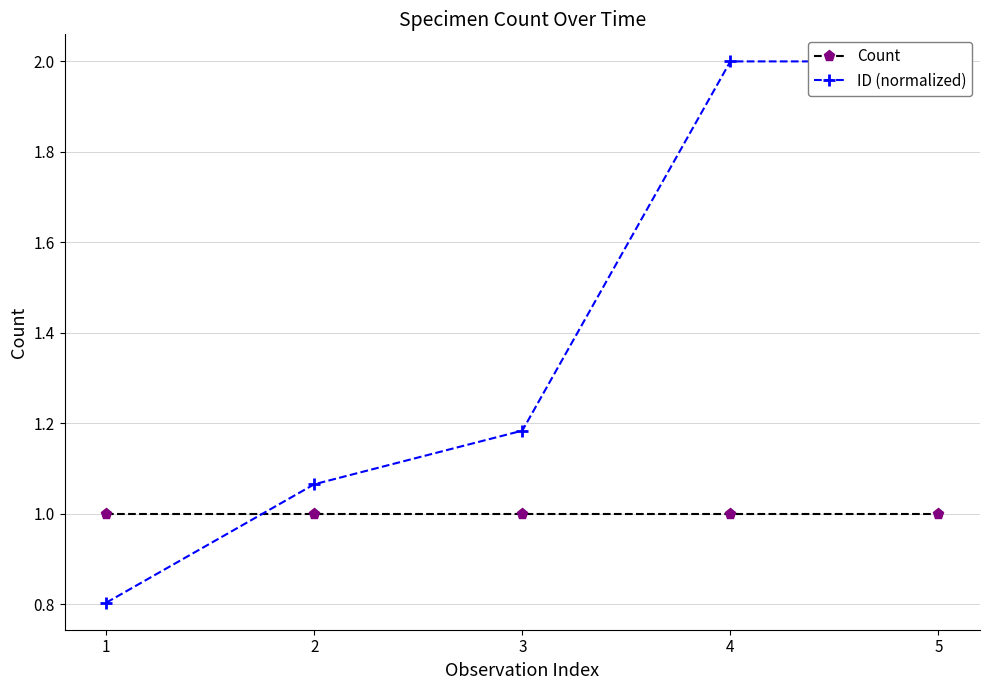

Which has a higher value, 5 or 3?

5